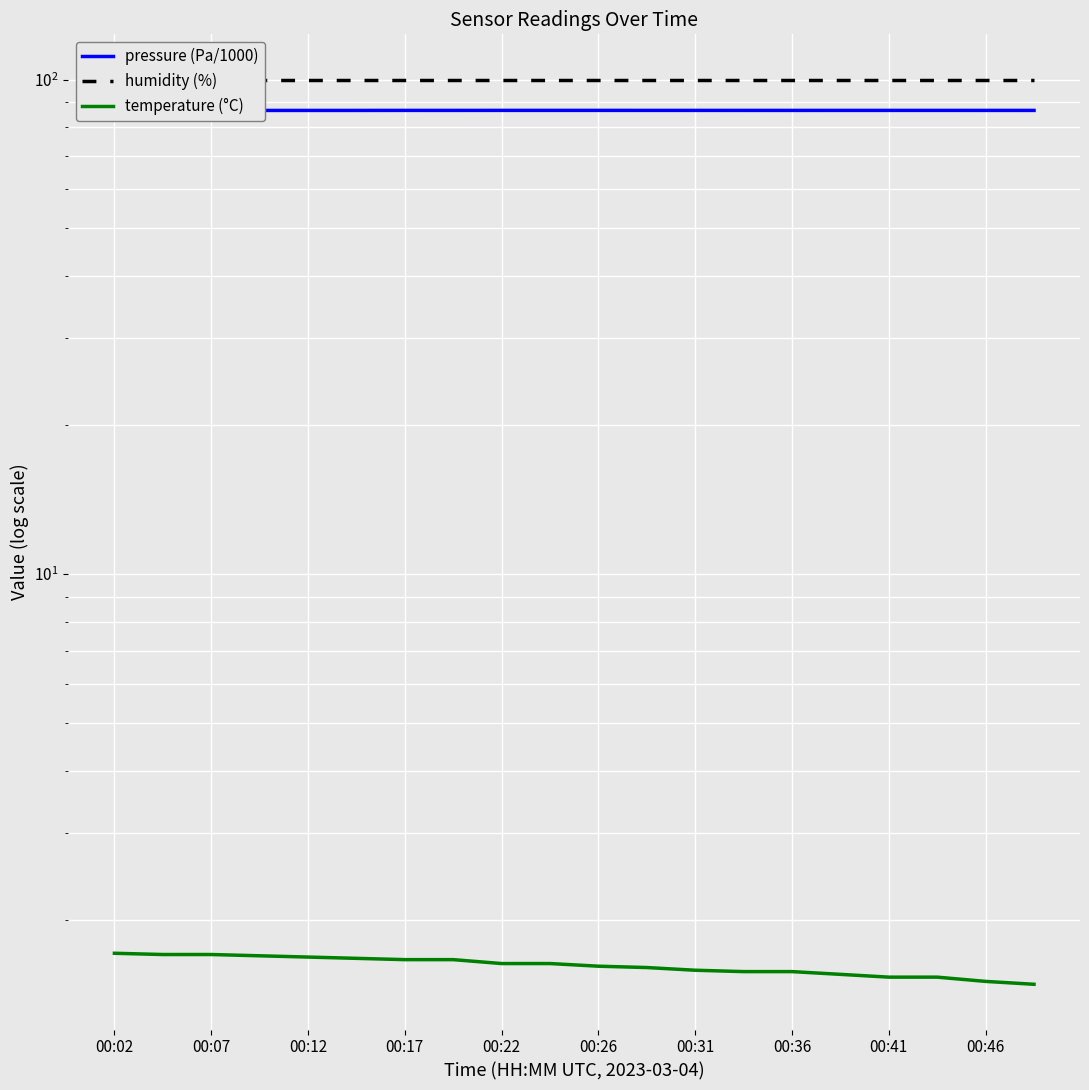

The humidity (%) series shows 100.0 at 13. True or false?

True